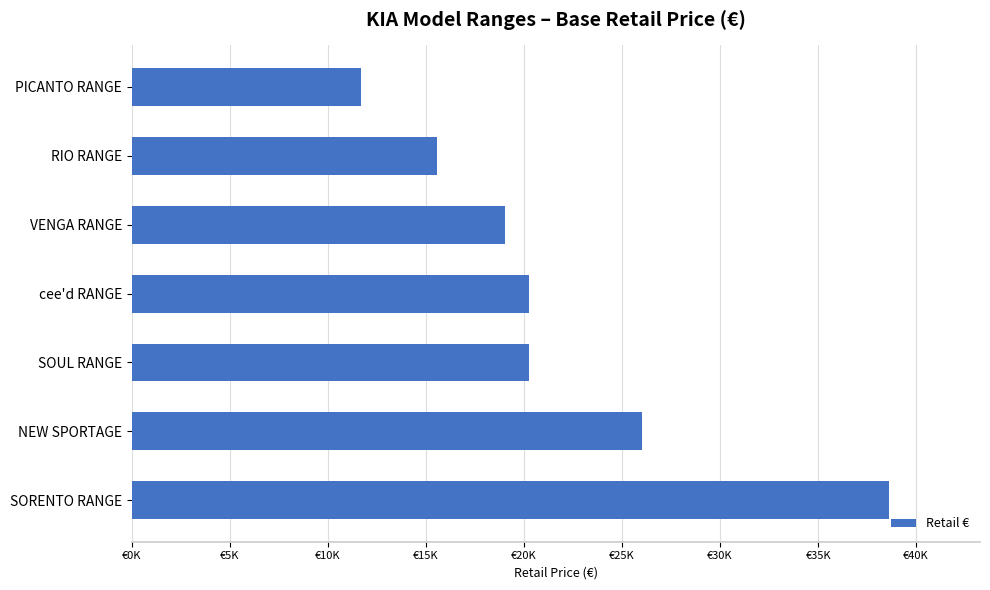

How many data points are less than 20245?

3